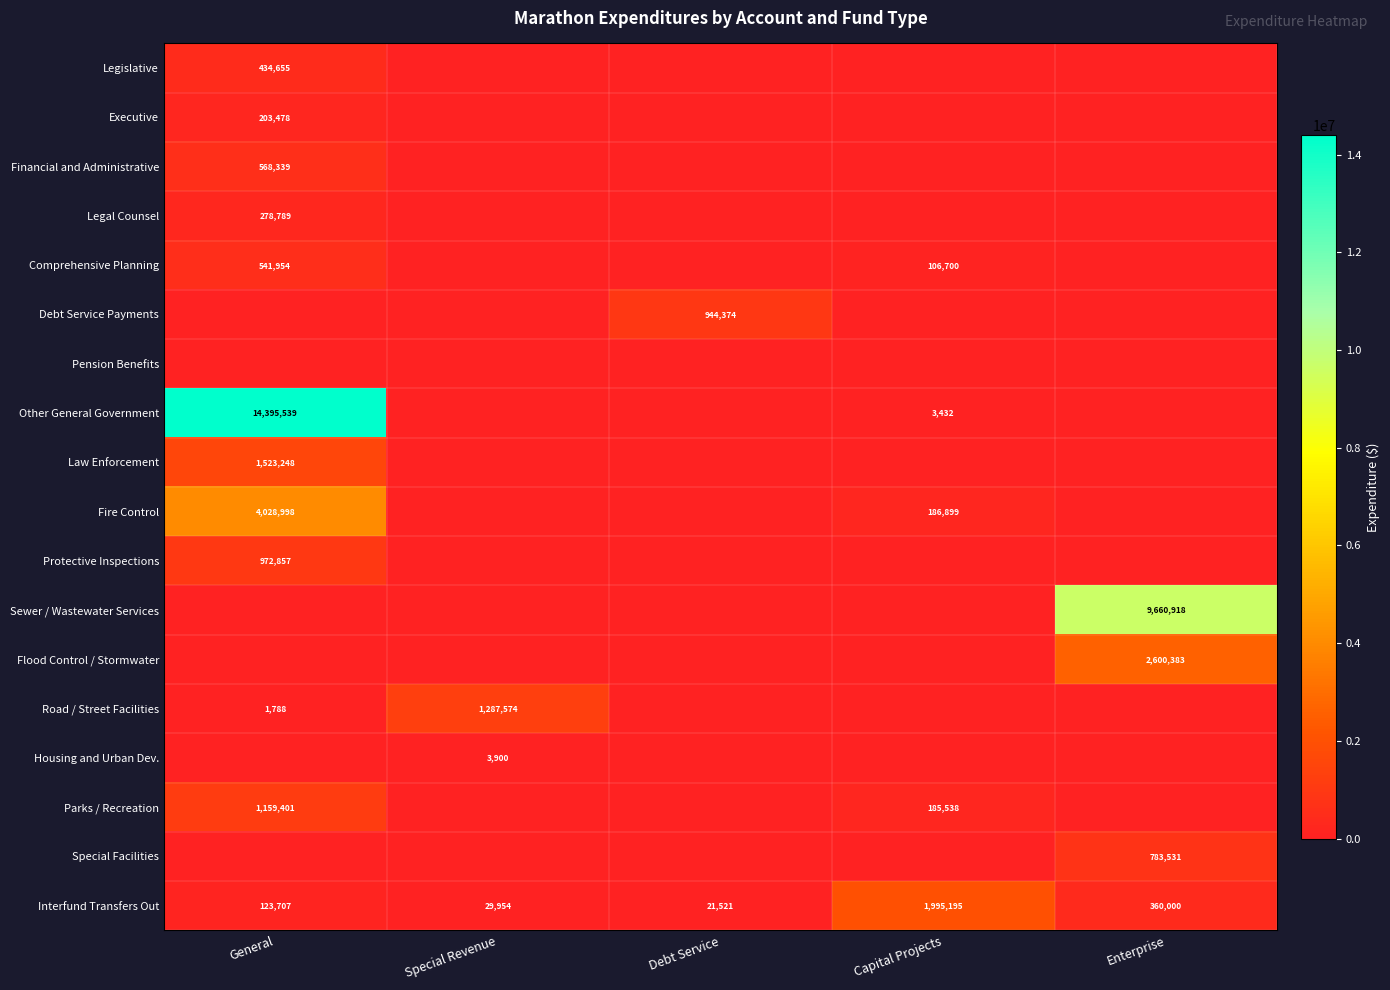

True or false: Interfund Transfers Out has a value of 1160431 at Capital Projects.

False